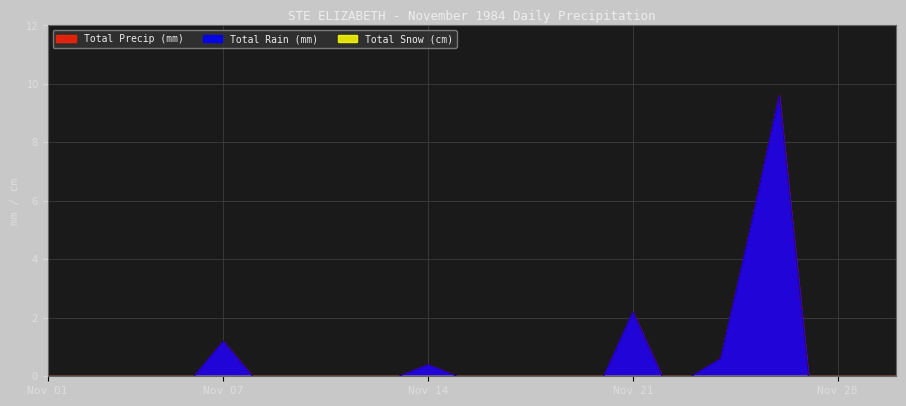

Does the chart display data point markers on the line(s)?

No